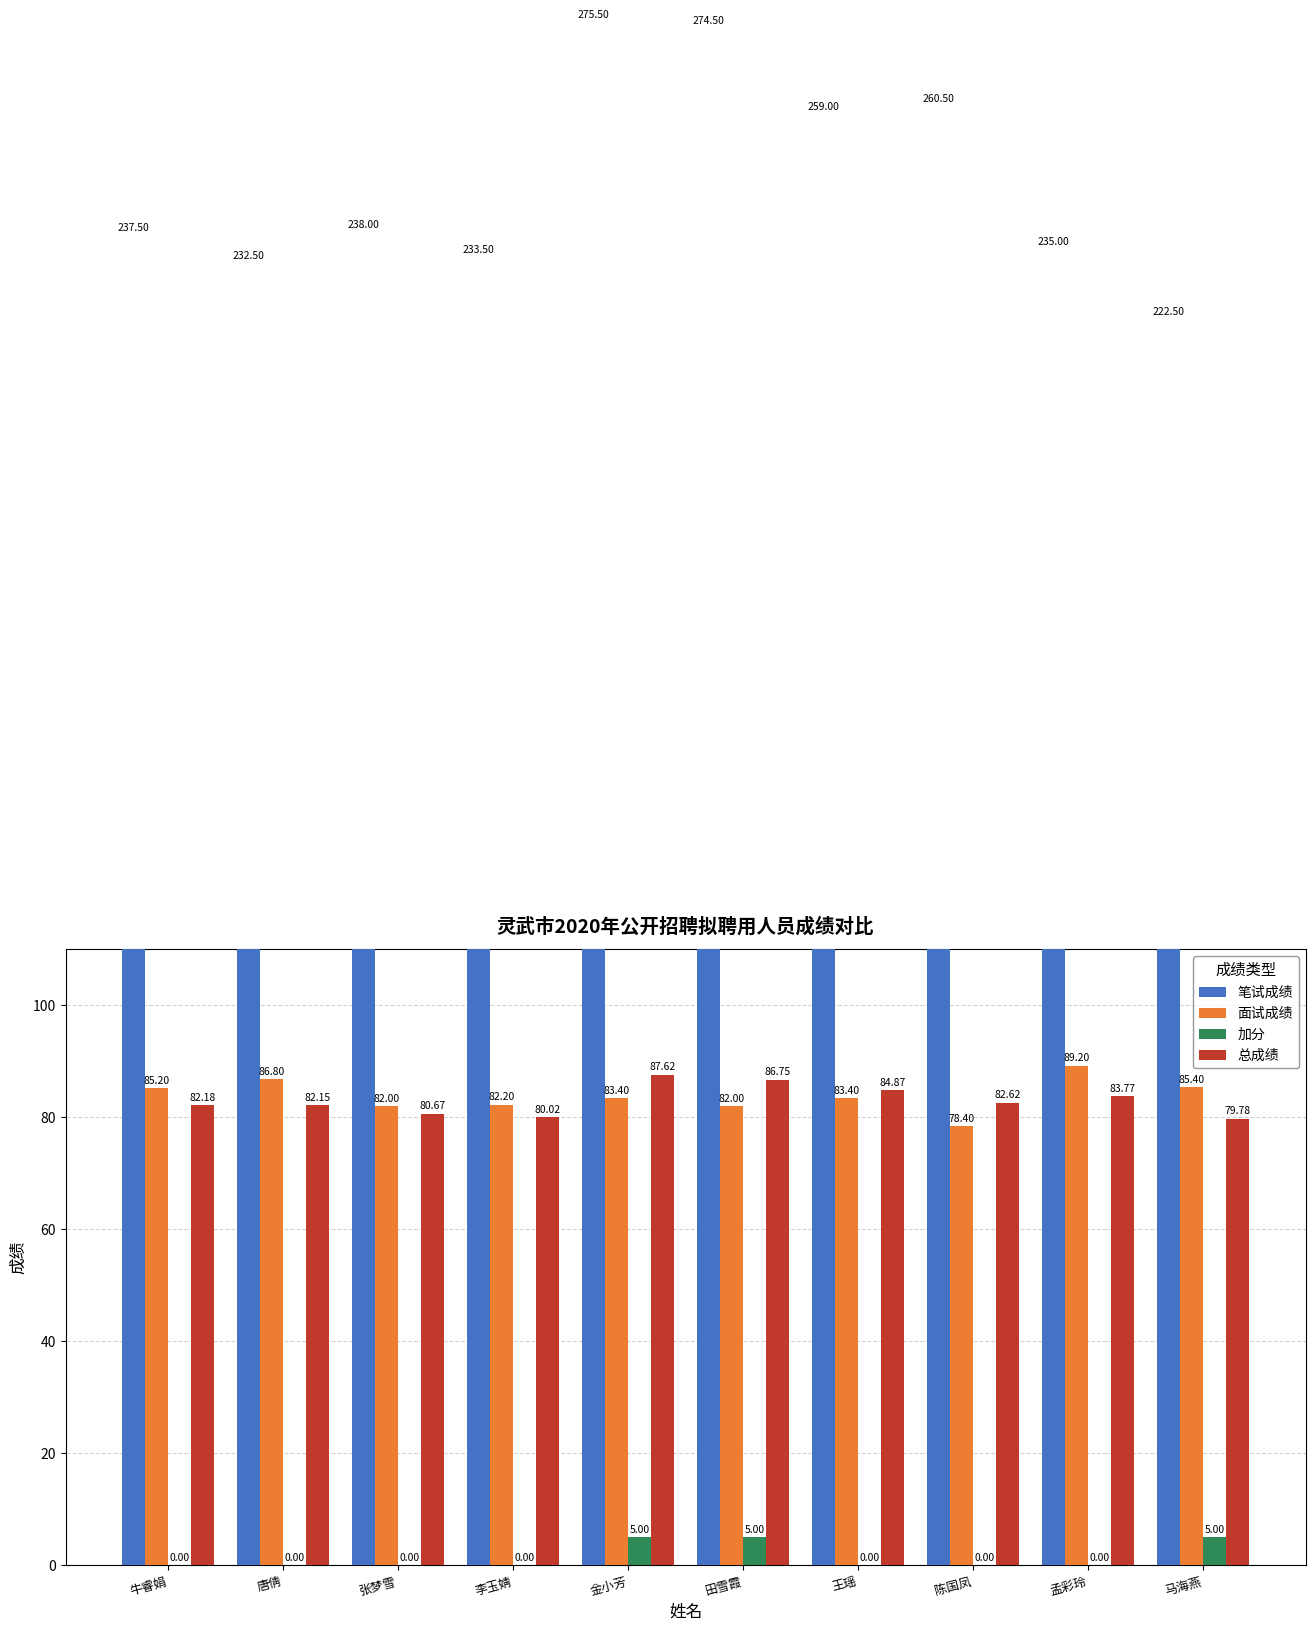

At which category is the sum across all series the highest?

金小芳